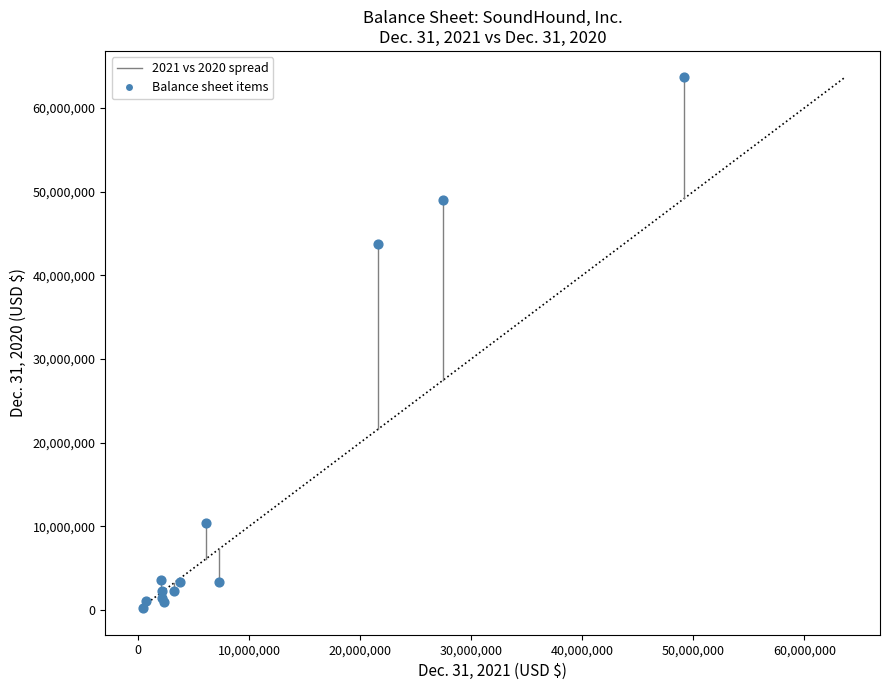

What Y value in the scatter plot is closest to 31933500?

43692000